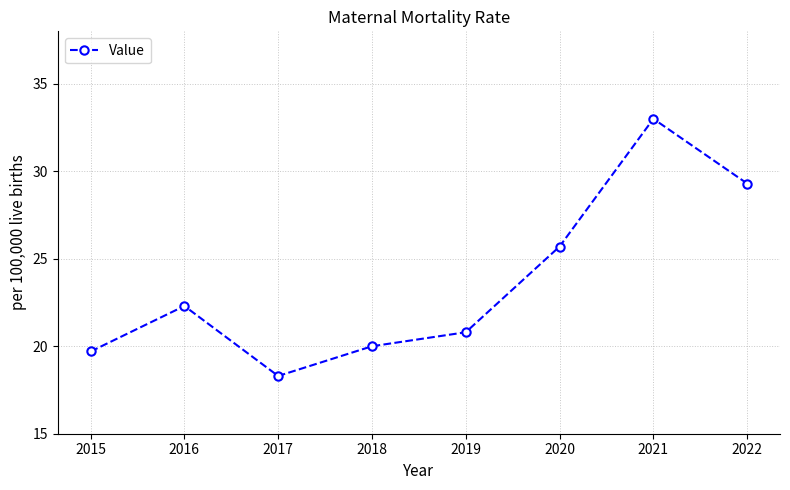

How many series are shown in this chart?

1